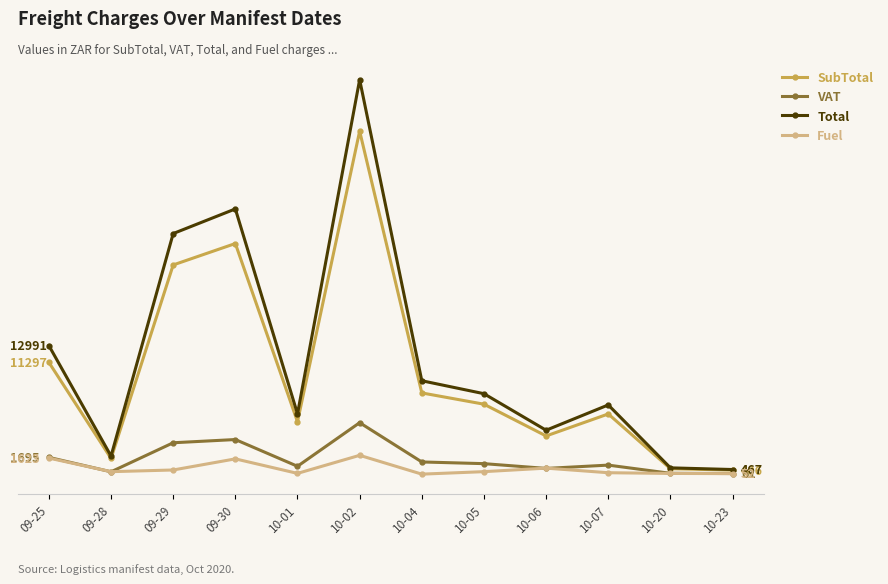

Which series has the largest total across all categories?

Total